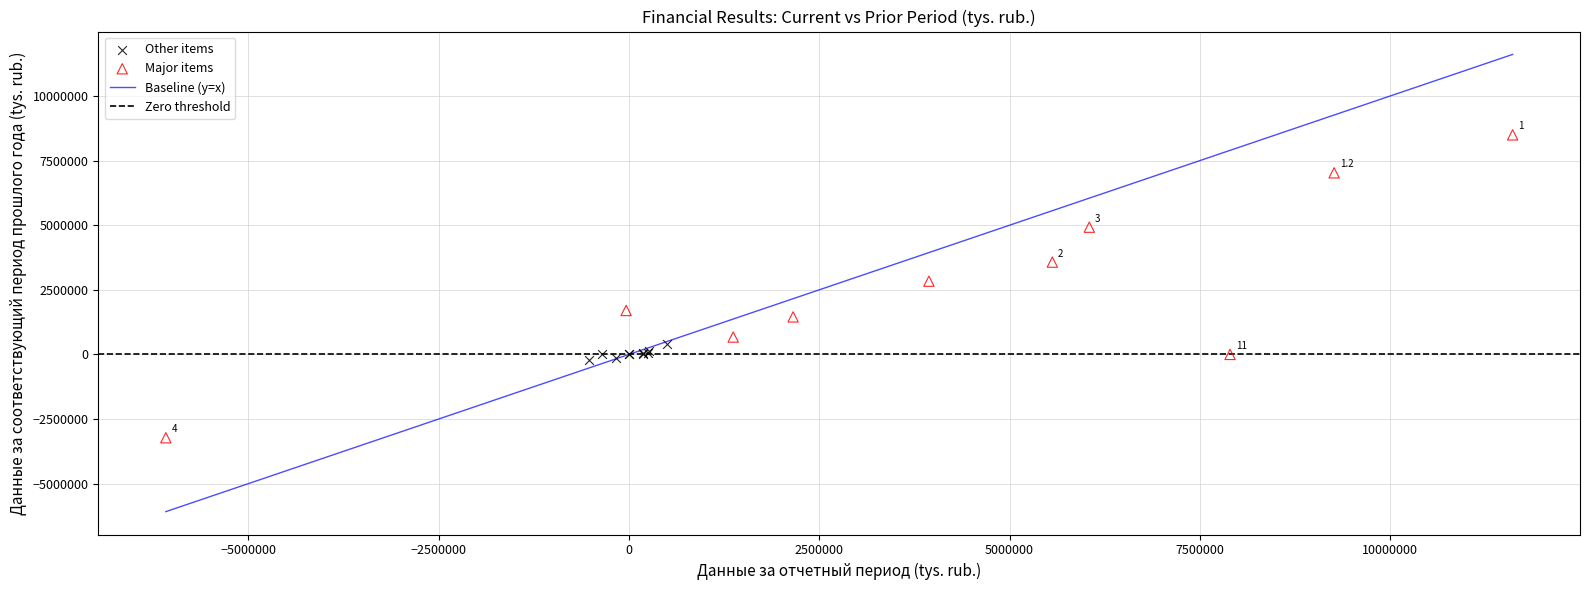

Which series contains the highest Y value?

Major items